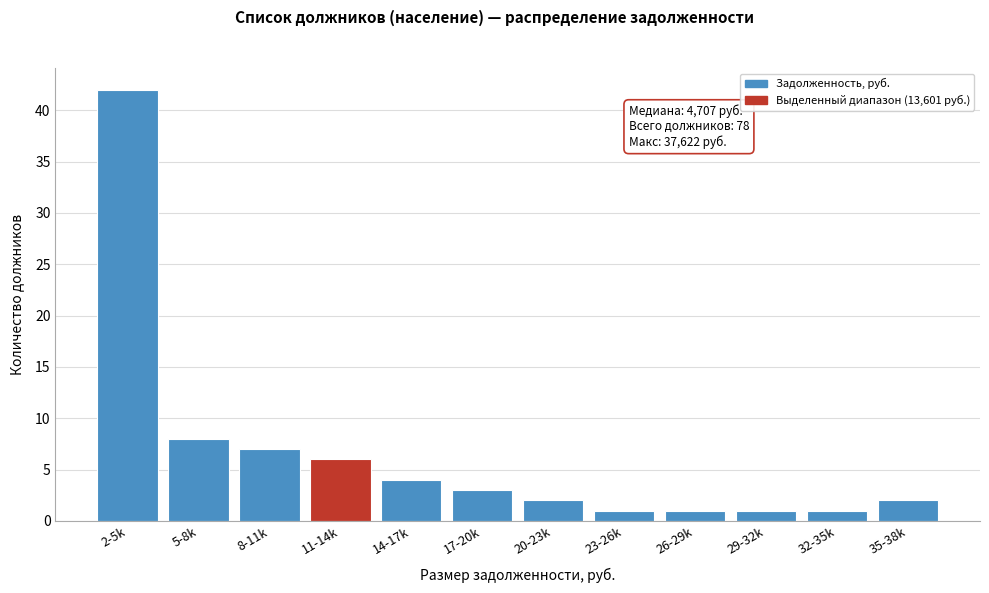

Reading right to left, what are all the values shown in this chart?

2	1	1	1	1	2	3	4	6	7	8	42